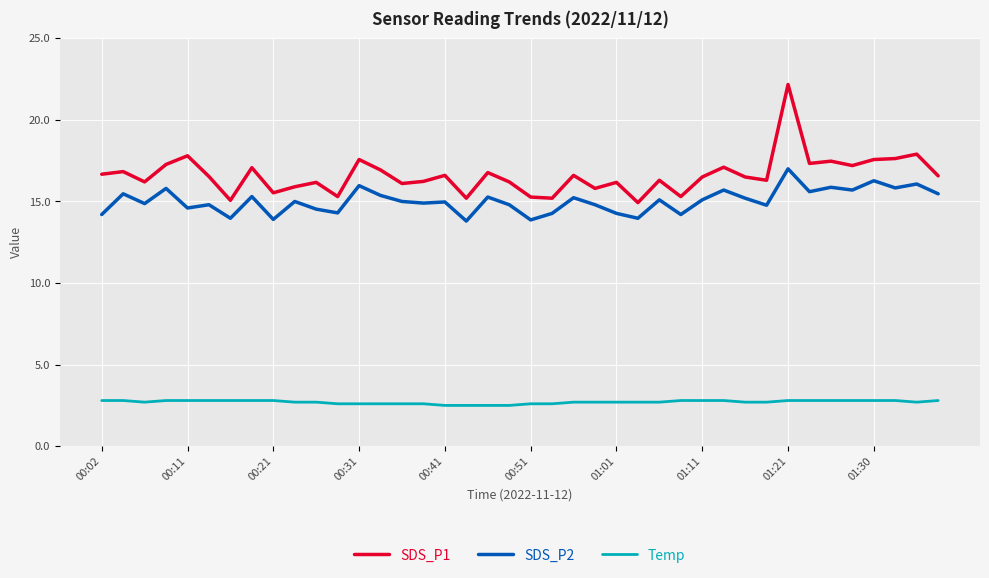

Which series has the largest total across all categories?

SDS_P1